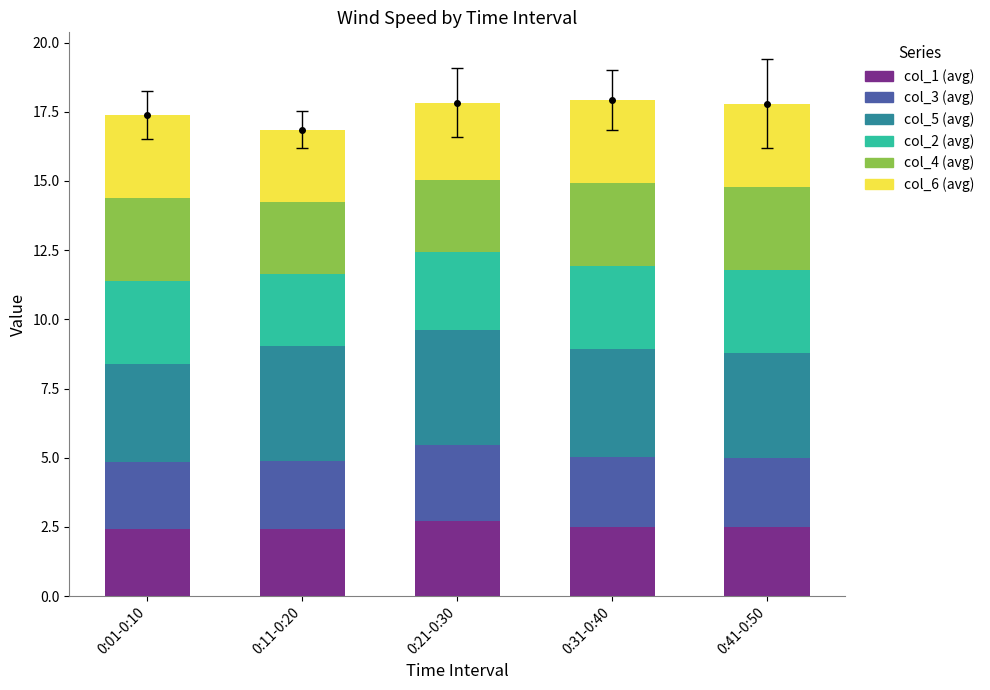

Reading left to right, what are all the values shown in this chart?

col_1 (avg): 0:01-0:10=2.4	0:11-0:20=2.4	0:21-0:30=2.7	0:31-0:40=2.5	0:41-0:50=2.5
col_3 (avg): 0:01-0:10=2.4	0:11-0:20=2.5	0:21-0:30=2.7	0:31-0:40=2.5	0:41-0:50=2.5
col_5 (avg): 0:01-0:10=3.5	0:11-0:20=4.2	0:21-0:30=4.2	0:31-0:40=3.9	0:41-0:50=3.8
col_2 (avg): 0:01-0:10=3.0	0:11-0:20=2.6	0:21-0:30=2.8	0:31-0:40=3.0	0:41-0:50=3.0
col_4 (avg): 0:01-0:10=3.0	0:11-0:20=2.6	0:21-0:30=2.6	0:31-0:40=3.0	0:41-0:50=3.0
col_6 (avg): 0:01-0:10=3.0	0:11-0:20=2.6	0:21-0:30=2.8	0:31-0:40=3.0	0:41-0:50=3.0